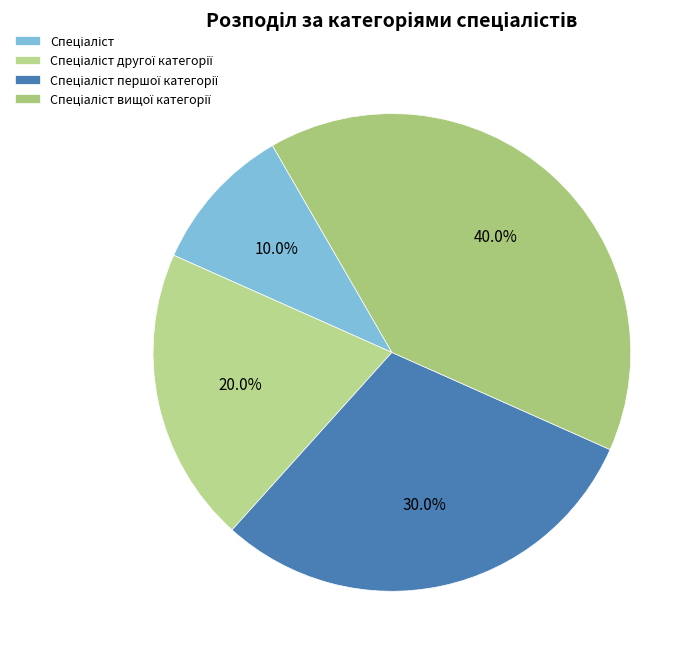

How many slices are in this pie chart?

4